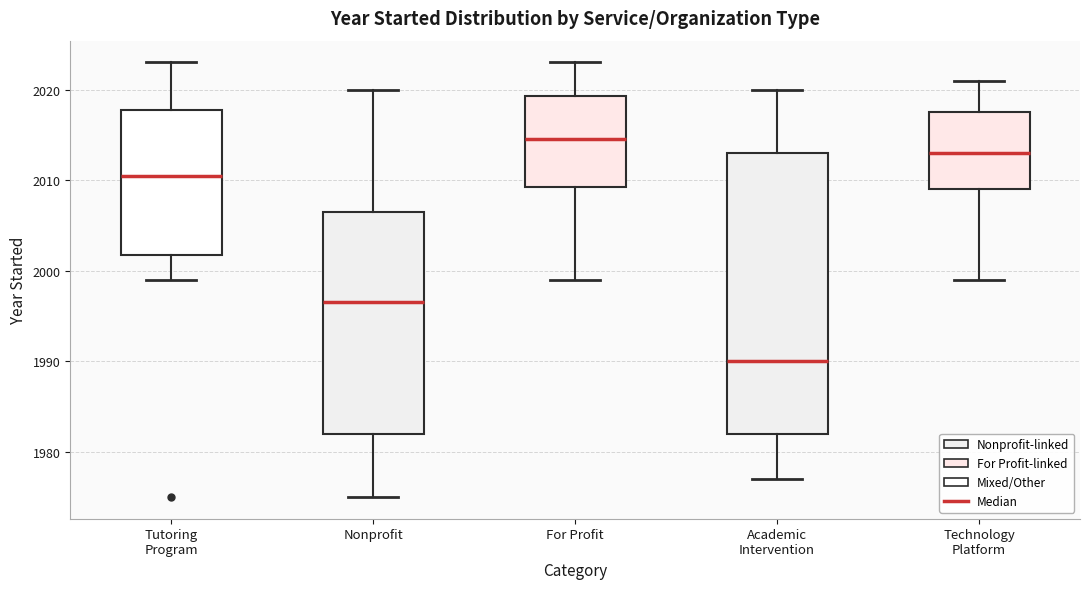

Comparing the boxes themselves (not the whiskers), which one is the tallest?

Academic Intervention